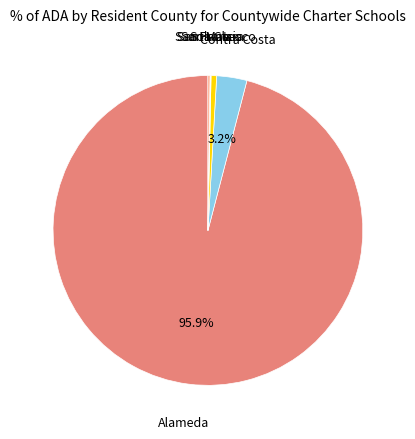

Which slice is the largest?

Alameda